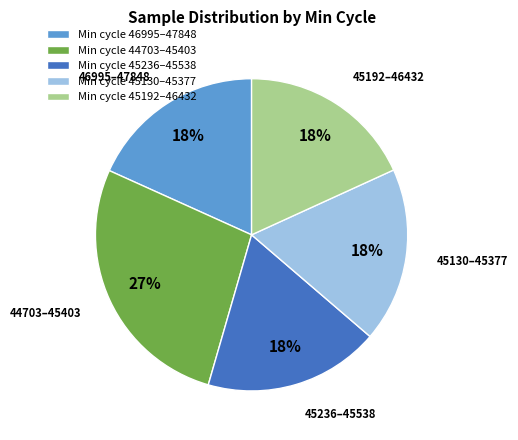

To the nearest percent, what portion does Min cycle 45192–46432 represent?

18%